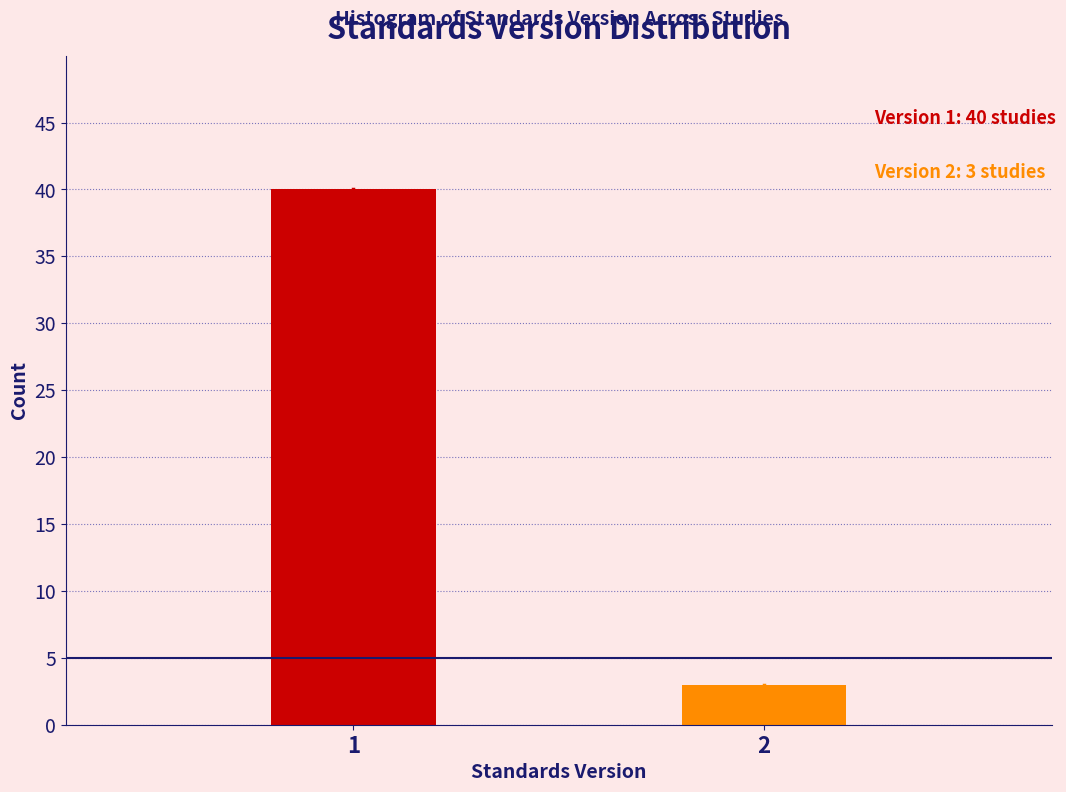

Reading right to left, what are all the values shown in this chart?

3	40